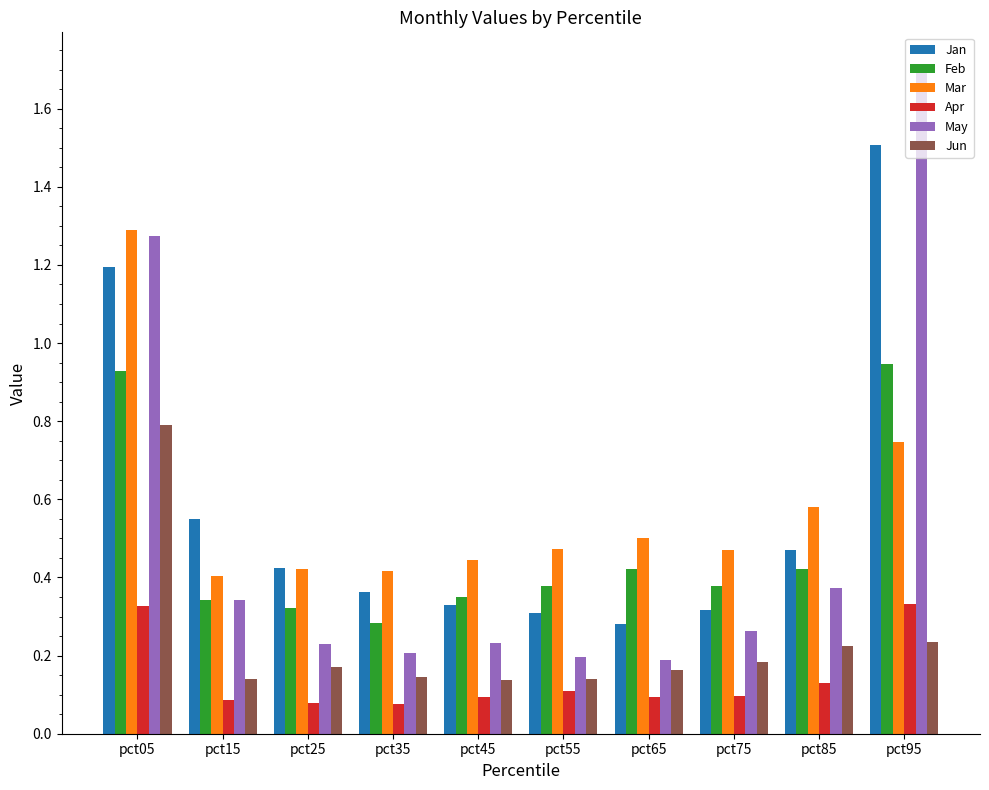

At which label does Mar reach its peak?

pct05